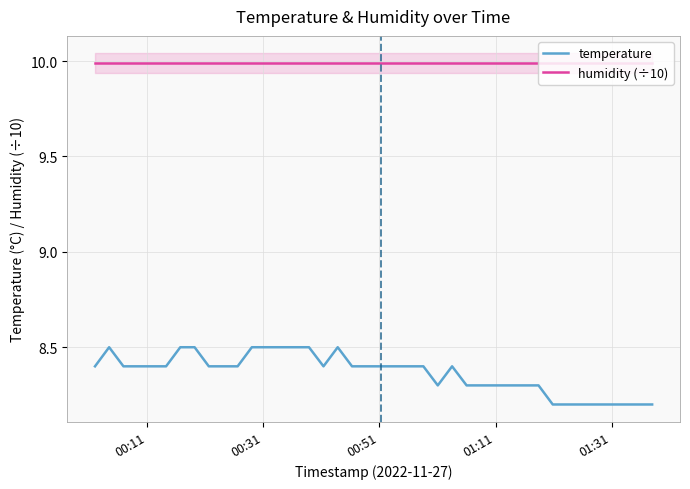

True or false: temperature and humidity (÷10) intersect in this chart.

False